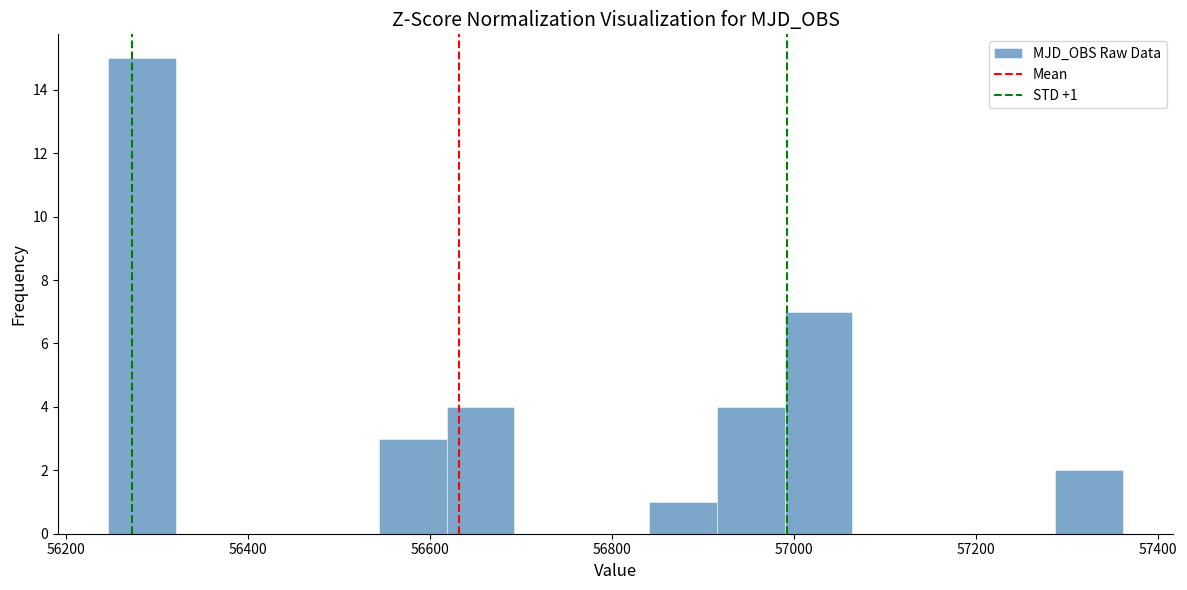

Around what value on the x-axis is the tallest bar? Give the approximate position of its centre, as read against the axis.

56280